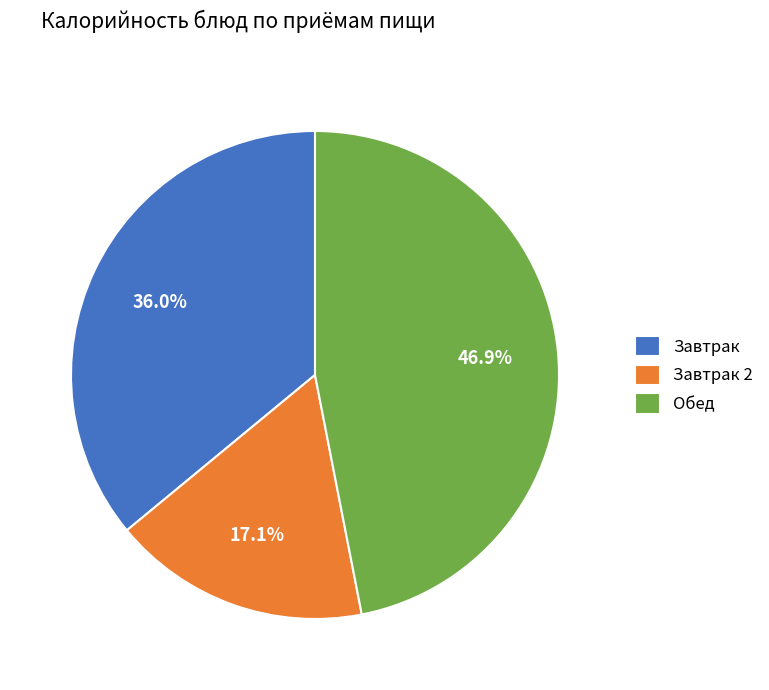

Which category has the smallest portion of the pie?

Завтрак 2